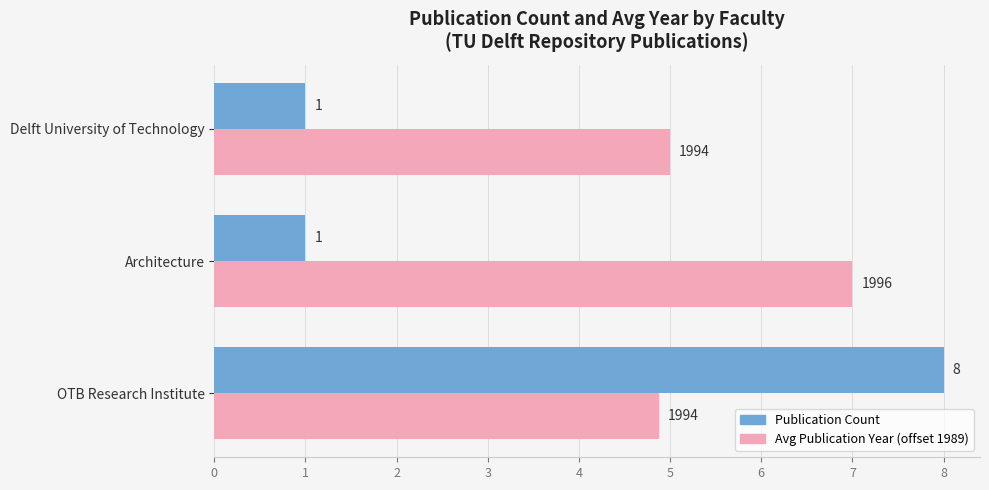

At which category is the sum across all series the highest?

OTB Research Institute